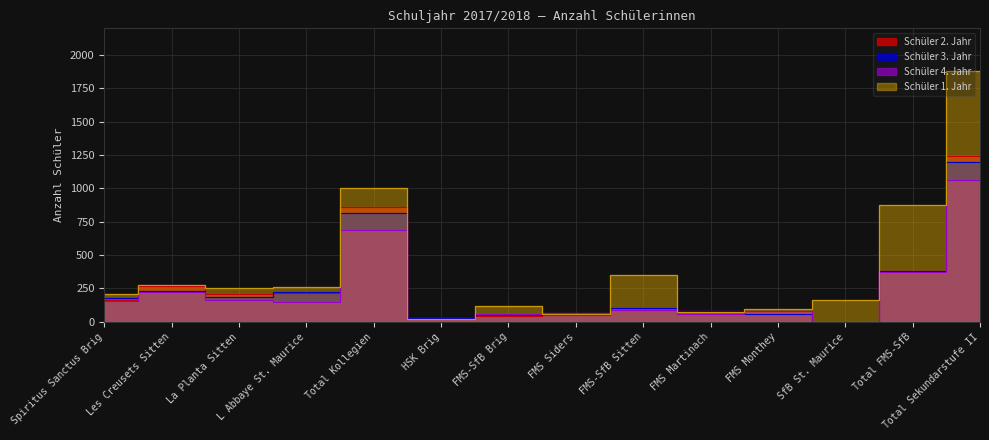

What is the average value of the Schüler 4. Jahr series?

228